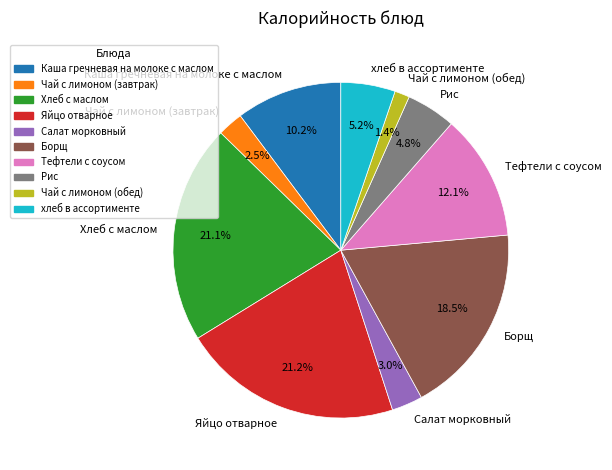

The Каша гречневая на молоке с маслом slice represents 10% of the pie. True or false?

True